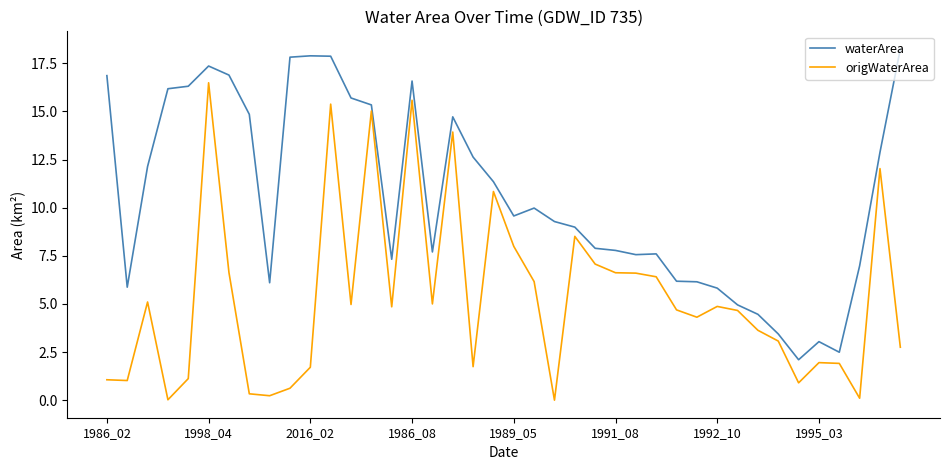

Rank the series by their maximum value, from lowest to highest.

origWaterArea, waterArea